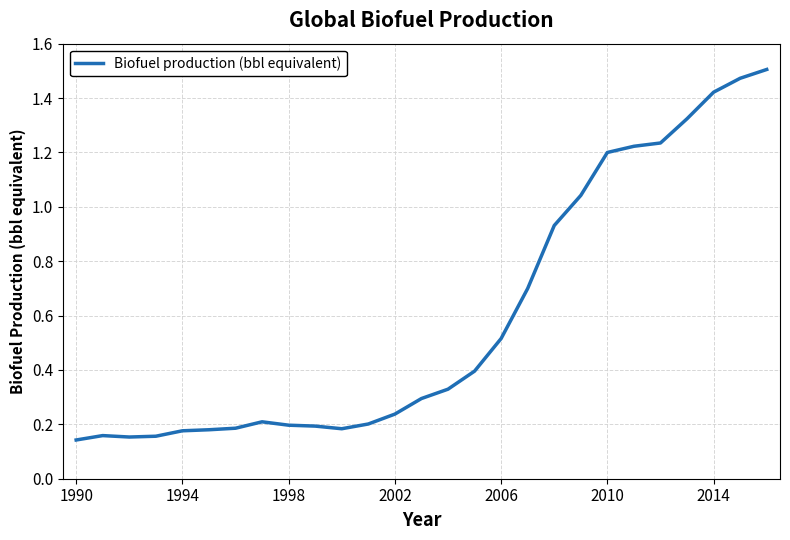

How many lines are shown in the chart?

1